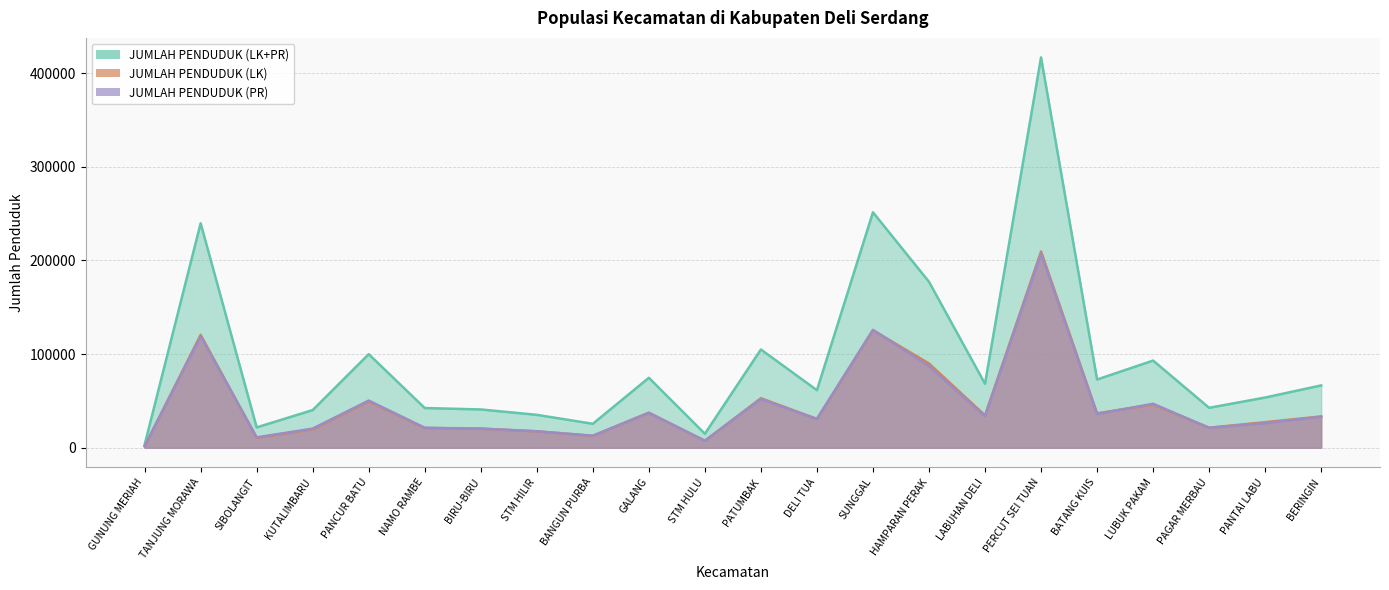

What position from the left is SIBOLANGIT?

3